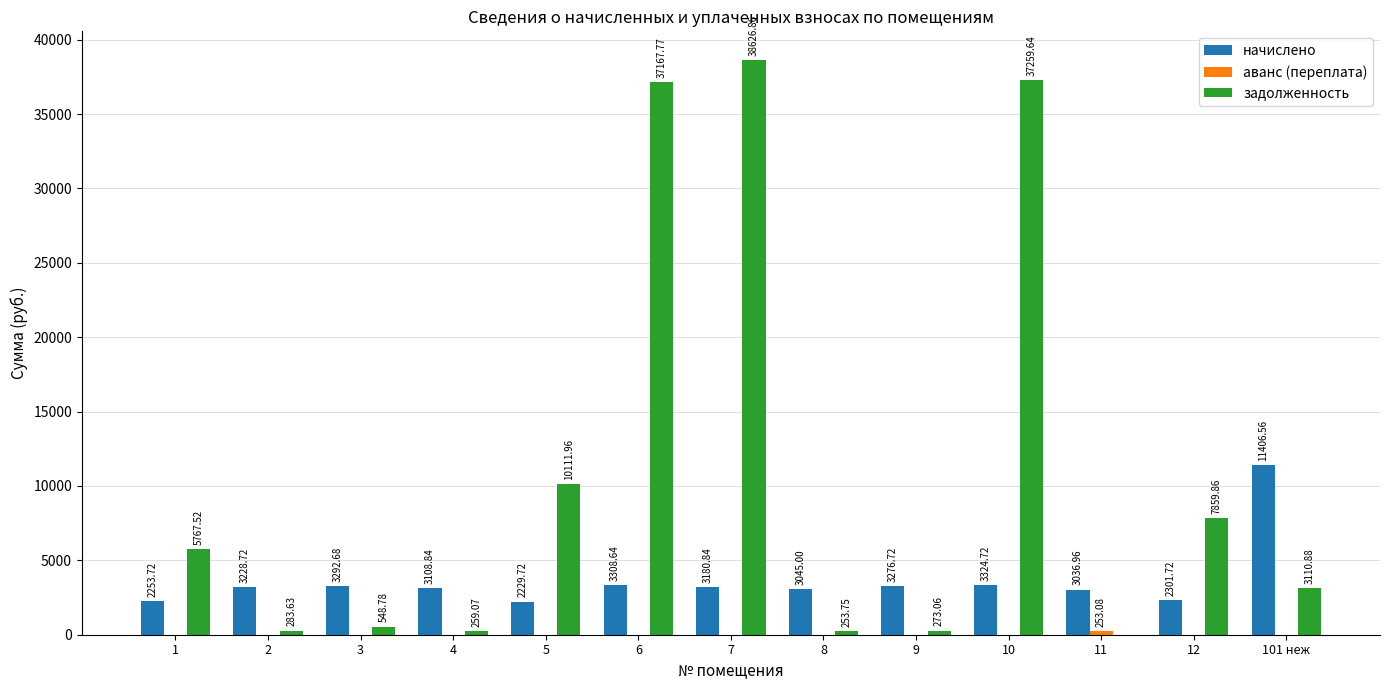

Which series has the largest total across all categories?

задолженность